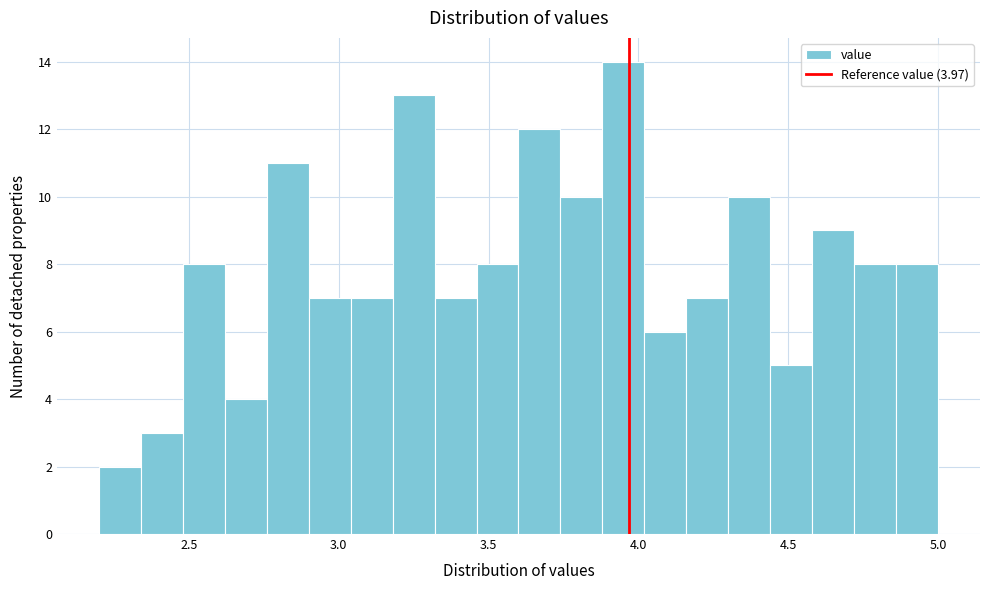

Read against the x-axis, roughly where is the centre of the tallest bar?

3.95